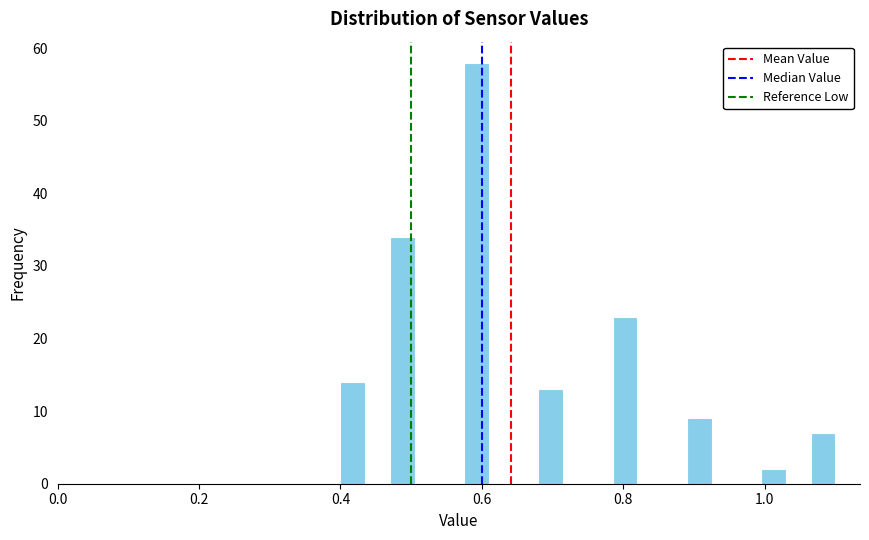

Read against the x-axis, roughly where is the centre of the tallest bar?

0.60